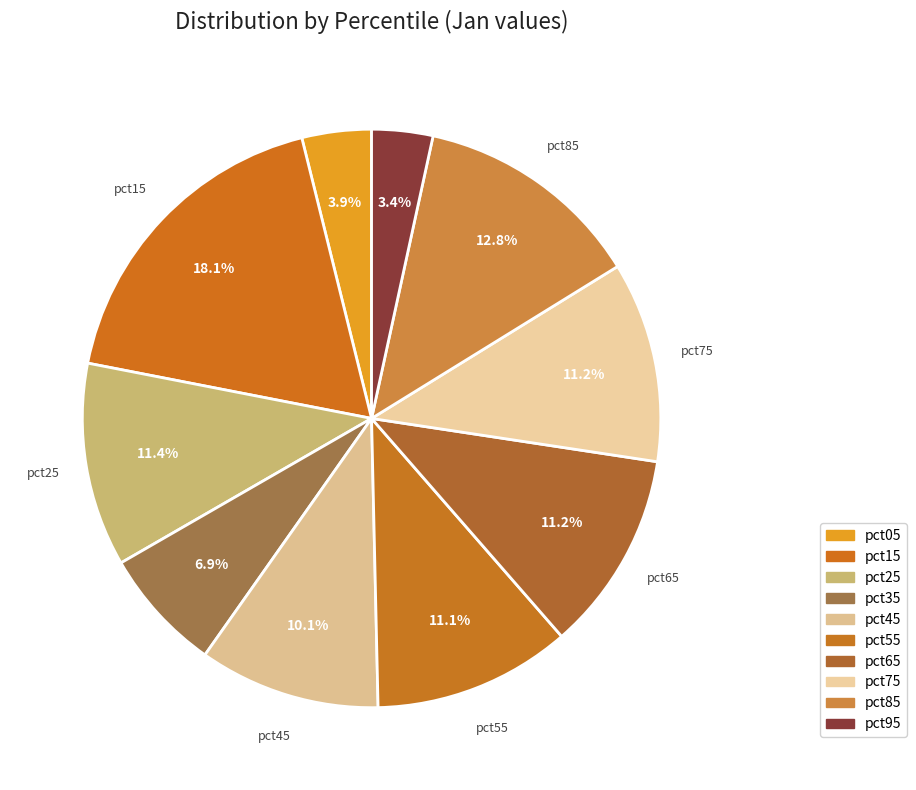

Which slice is the smallest?

pct95